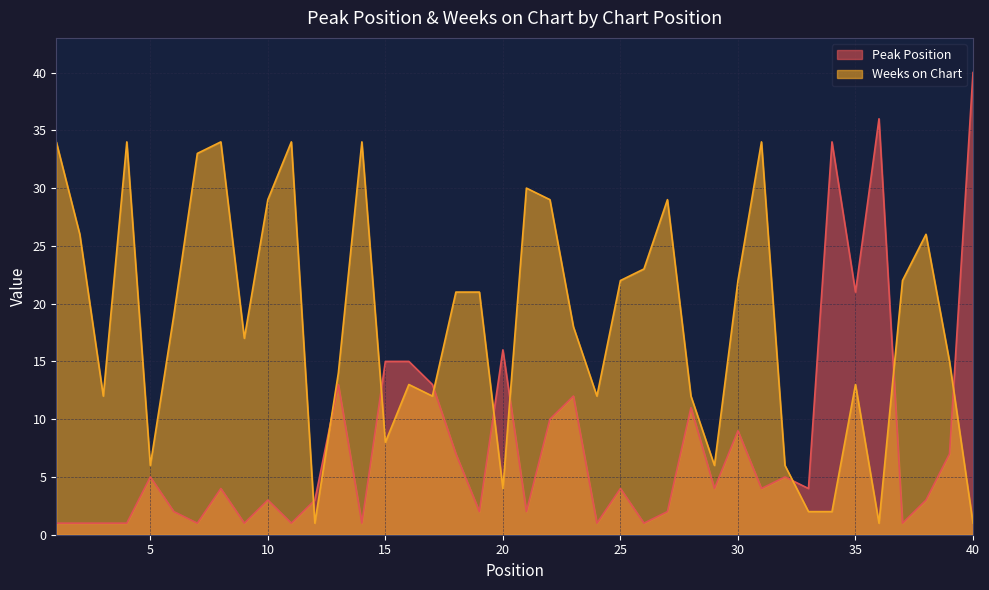

Where is the first local minimum for Peak Position?

7